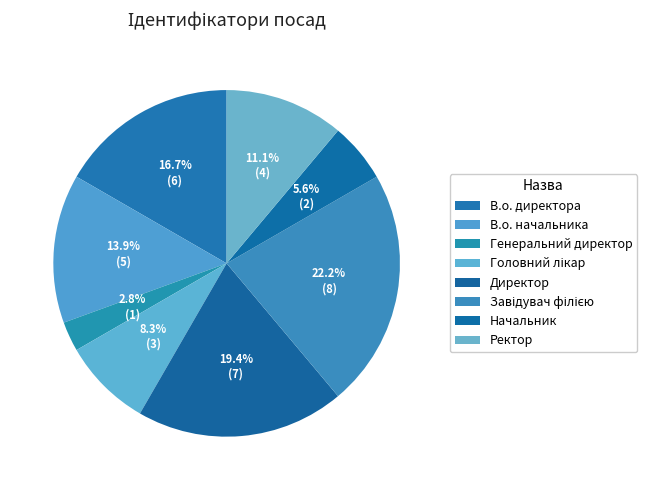

To the nearest percent, what is the difference between the Головний лікар and Директор slice percentages?

11%